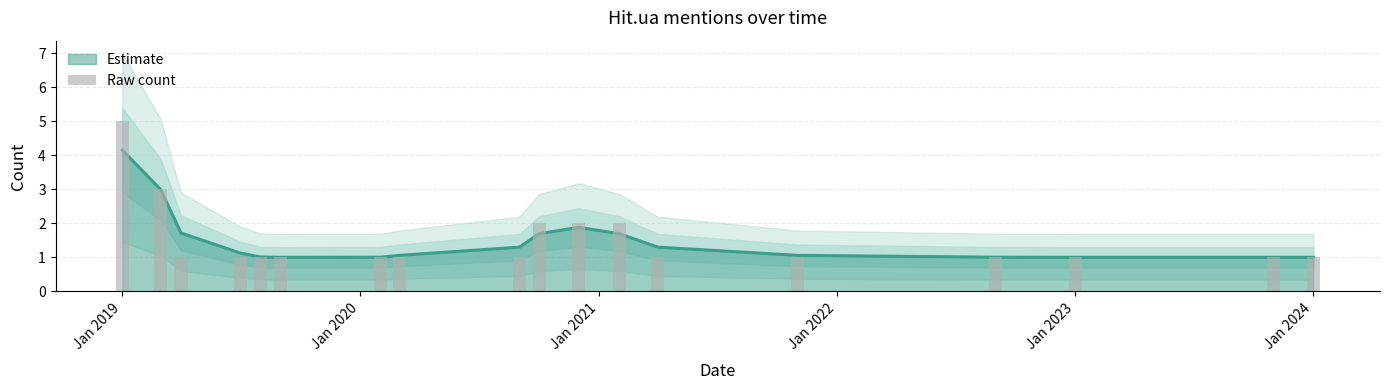

Are the bars horizontal?

No